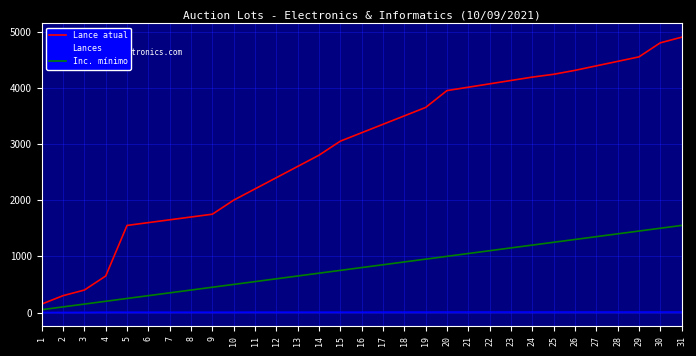

Rank the series by their average value, from lowest to highest.

Lances, Inc. mínimo, Lance atual